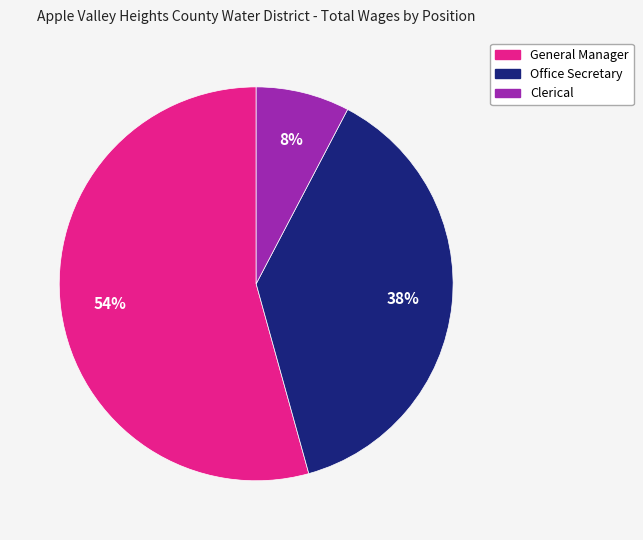

Which category has the biggest portion of the pie?

General Manager